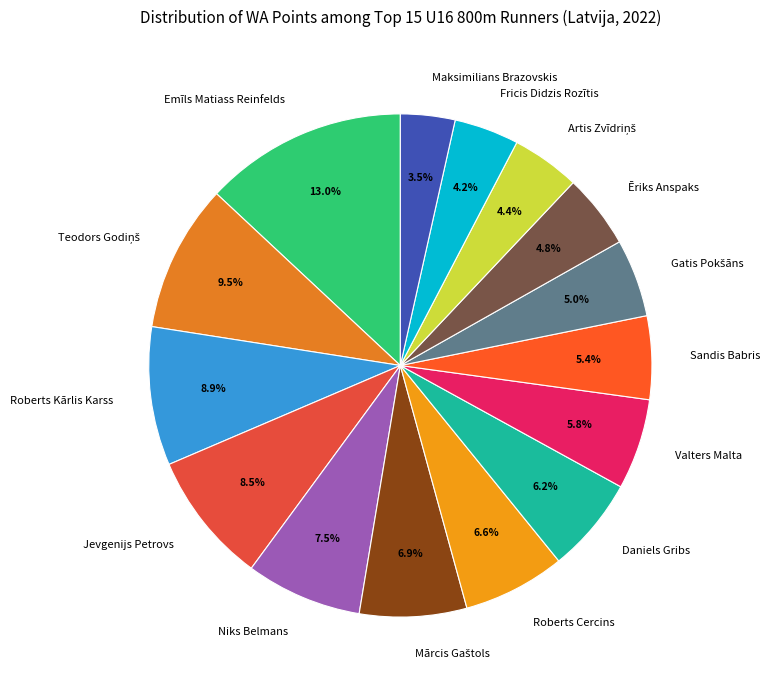

What is the ratio of the value at Maksimilians Brazovskis to the value at Roberts Kārlis Karss?

0.4